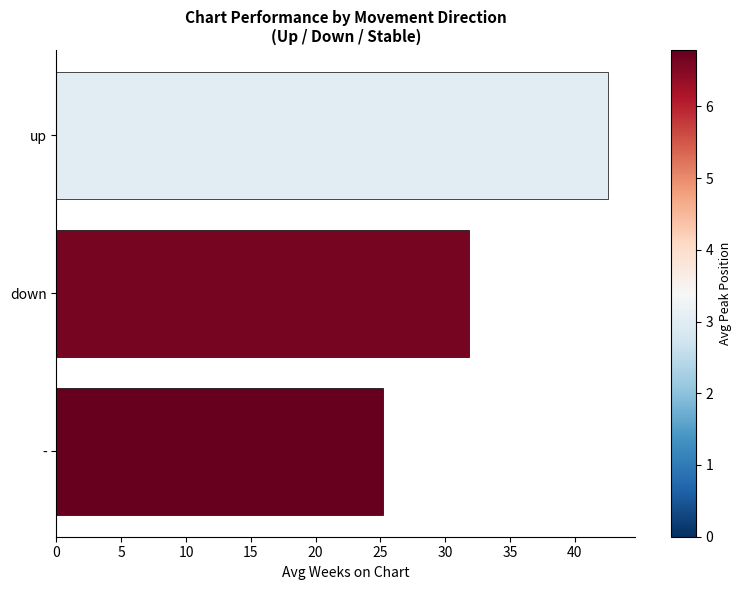

Does the chart contain any negative values?

No